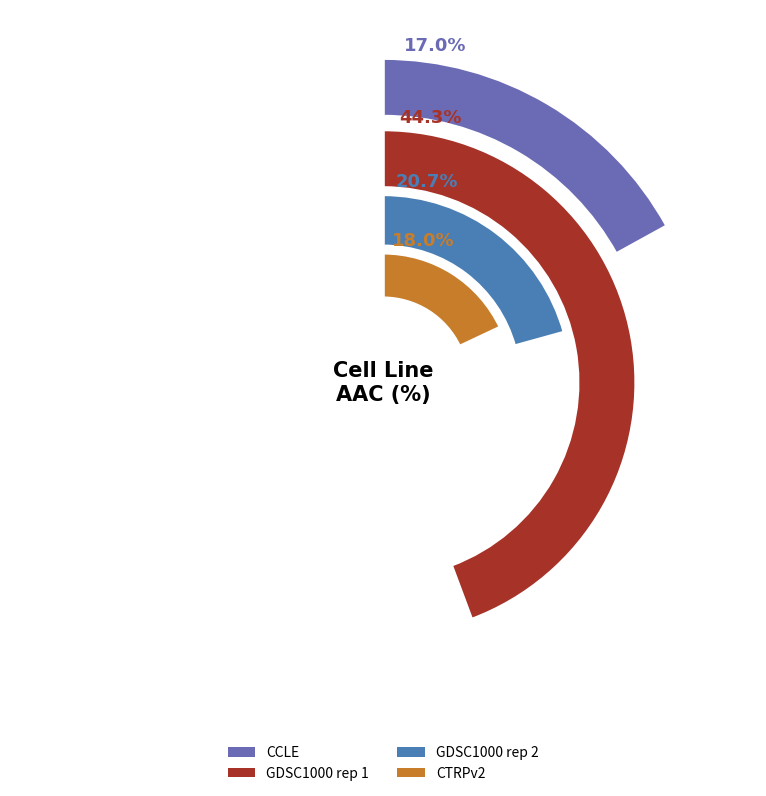

Is GDSC1000 rep 2 the majority of the pie?

No